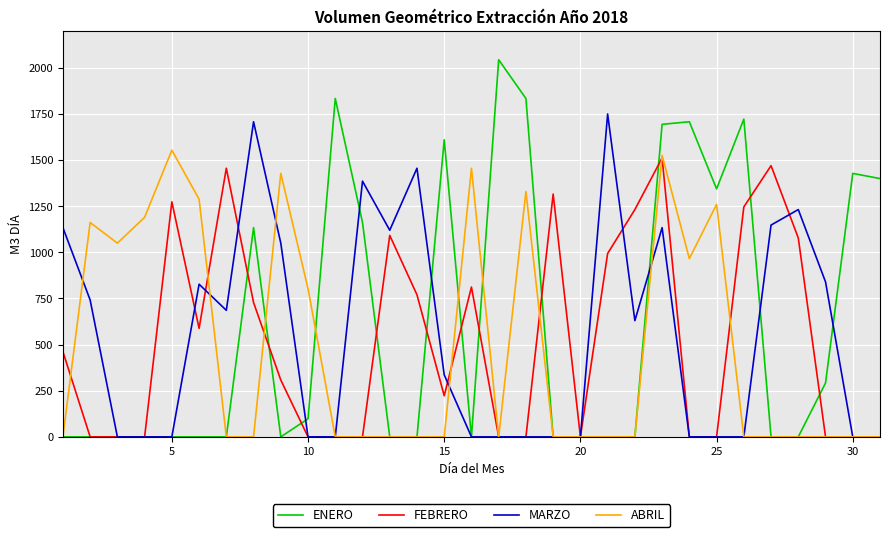

What is the greatest value displayed?

2044.0